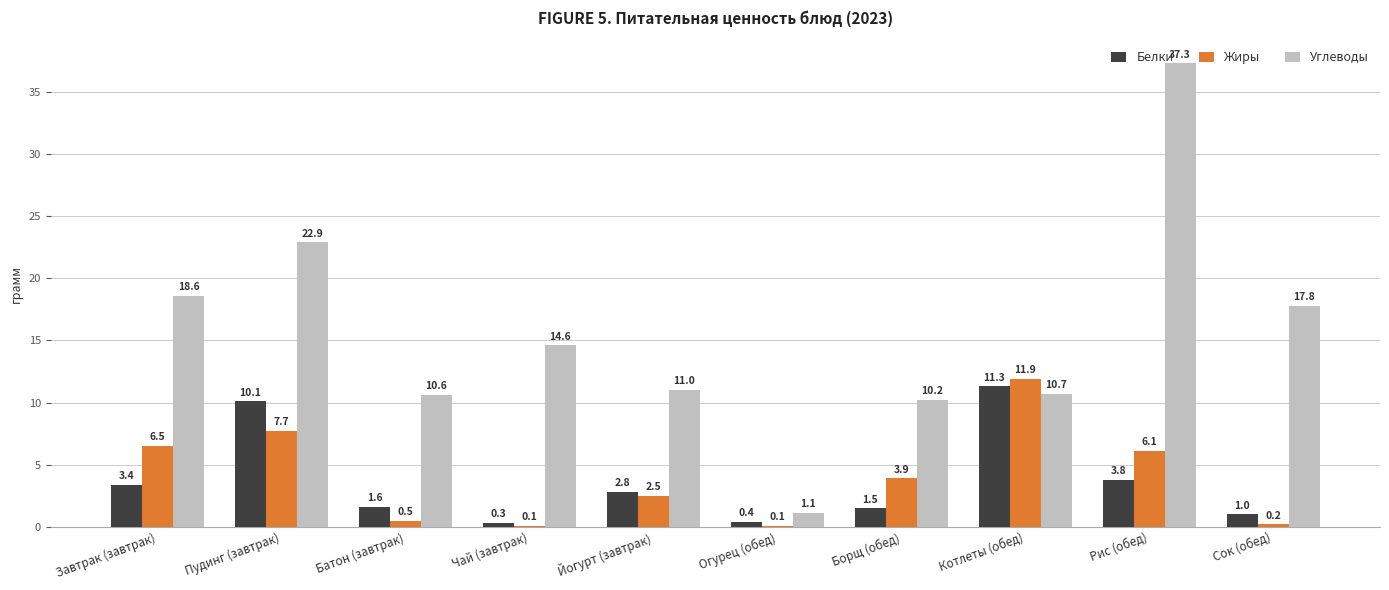

What is the maximum value for Белки?

11.3